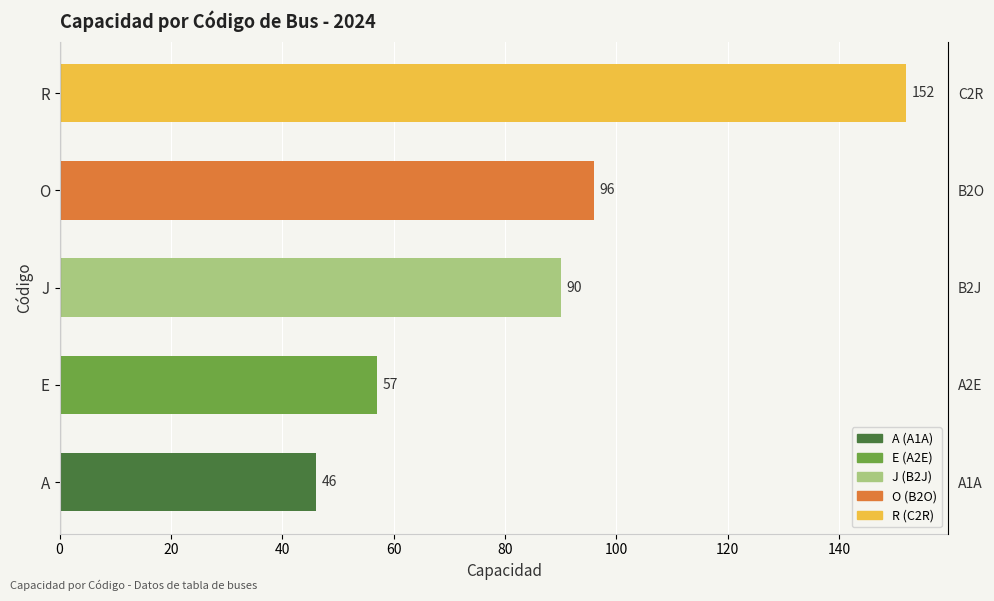

What is the difference between the maximum and second lowest values?

95